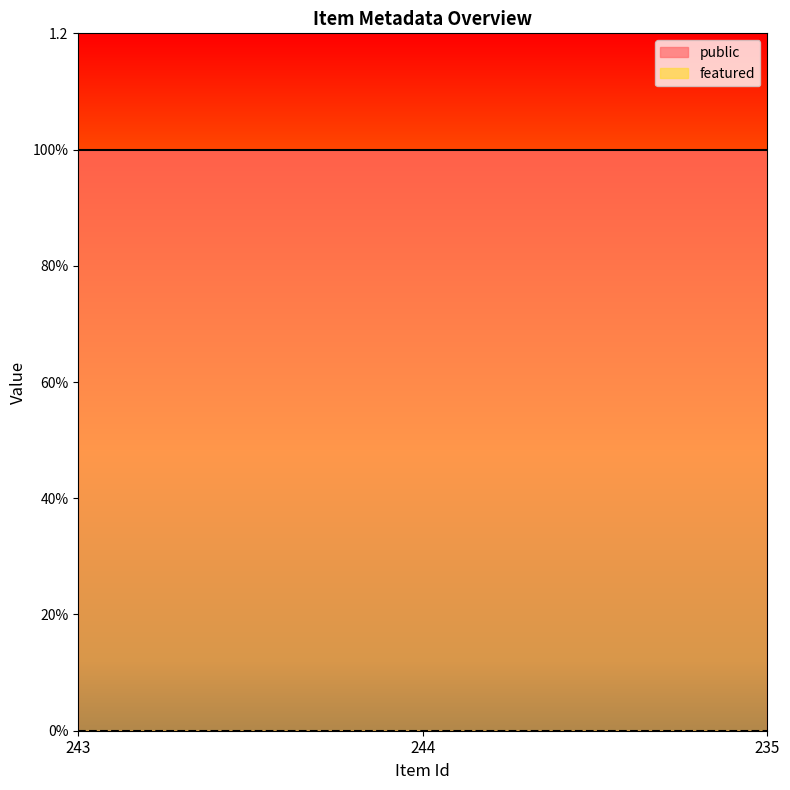

Rank the series by their average value, from lowest to highest.

featured, public